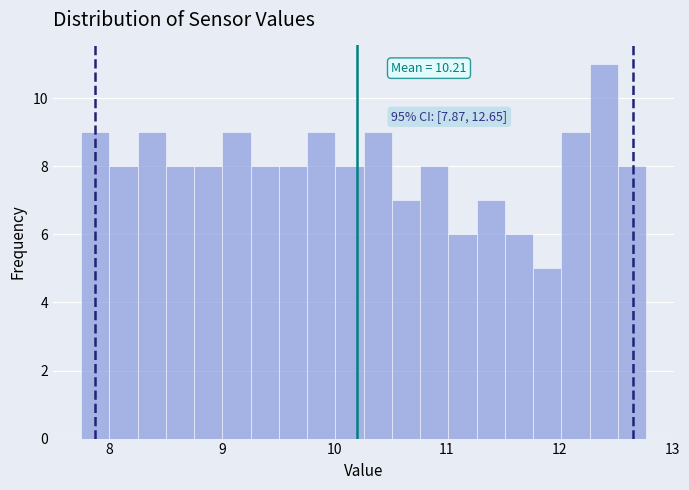

Around what value on the x-axis is the tallest bar? Give the approximate position of its centre, as read against the axis.

12.4